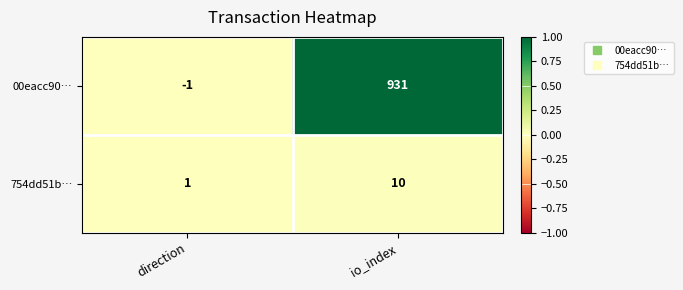

At which category is the sum across all series the highest?

io_index